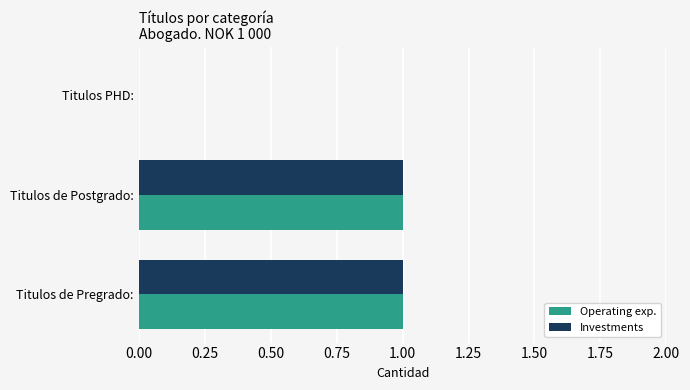

The value of Investments at Titulos de Pregrado: is 2. True or false?

False